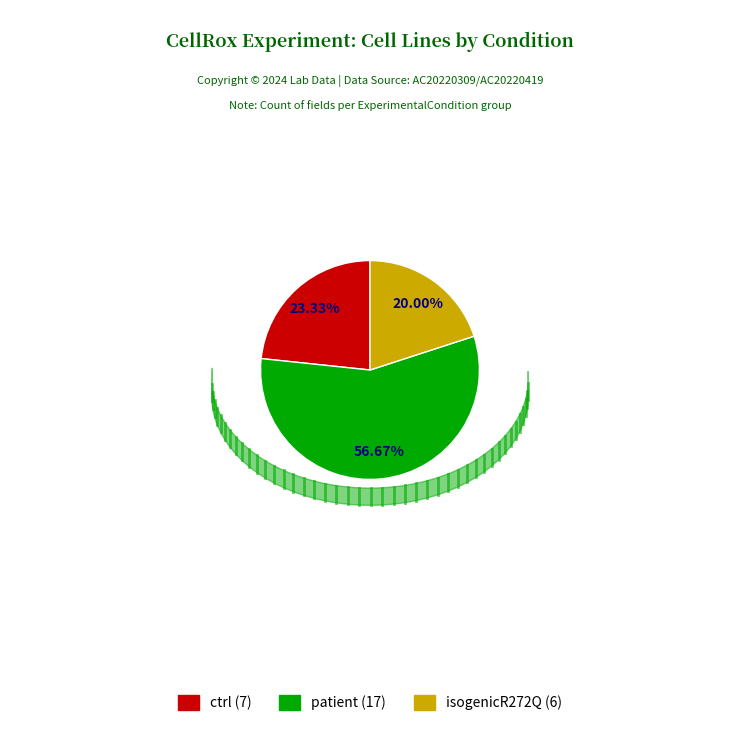

Is the sum of patient and isogenicR272Q greater than half?

Yes